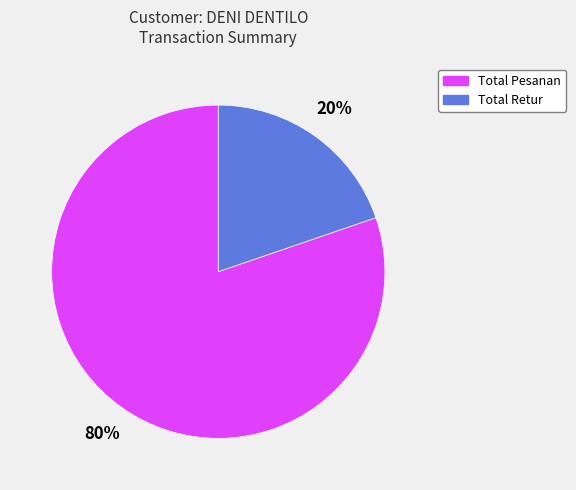

What is the largest slice in the pie chart?

Total Pesanan